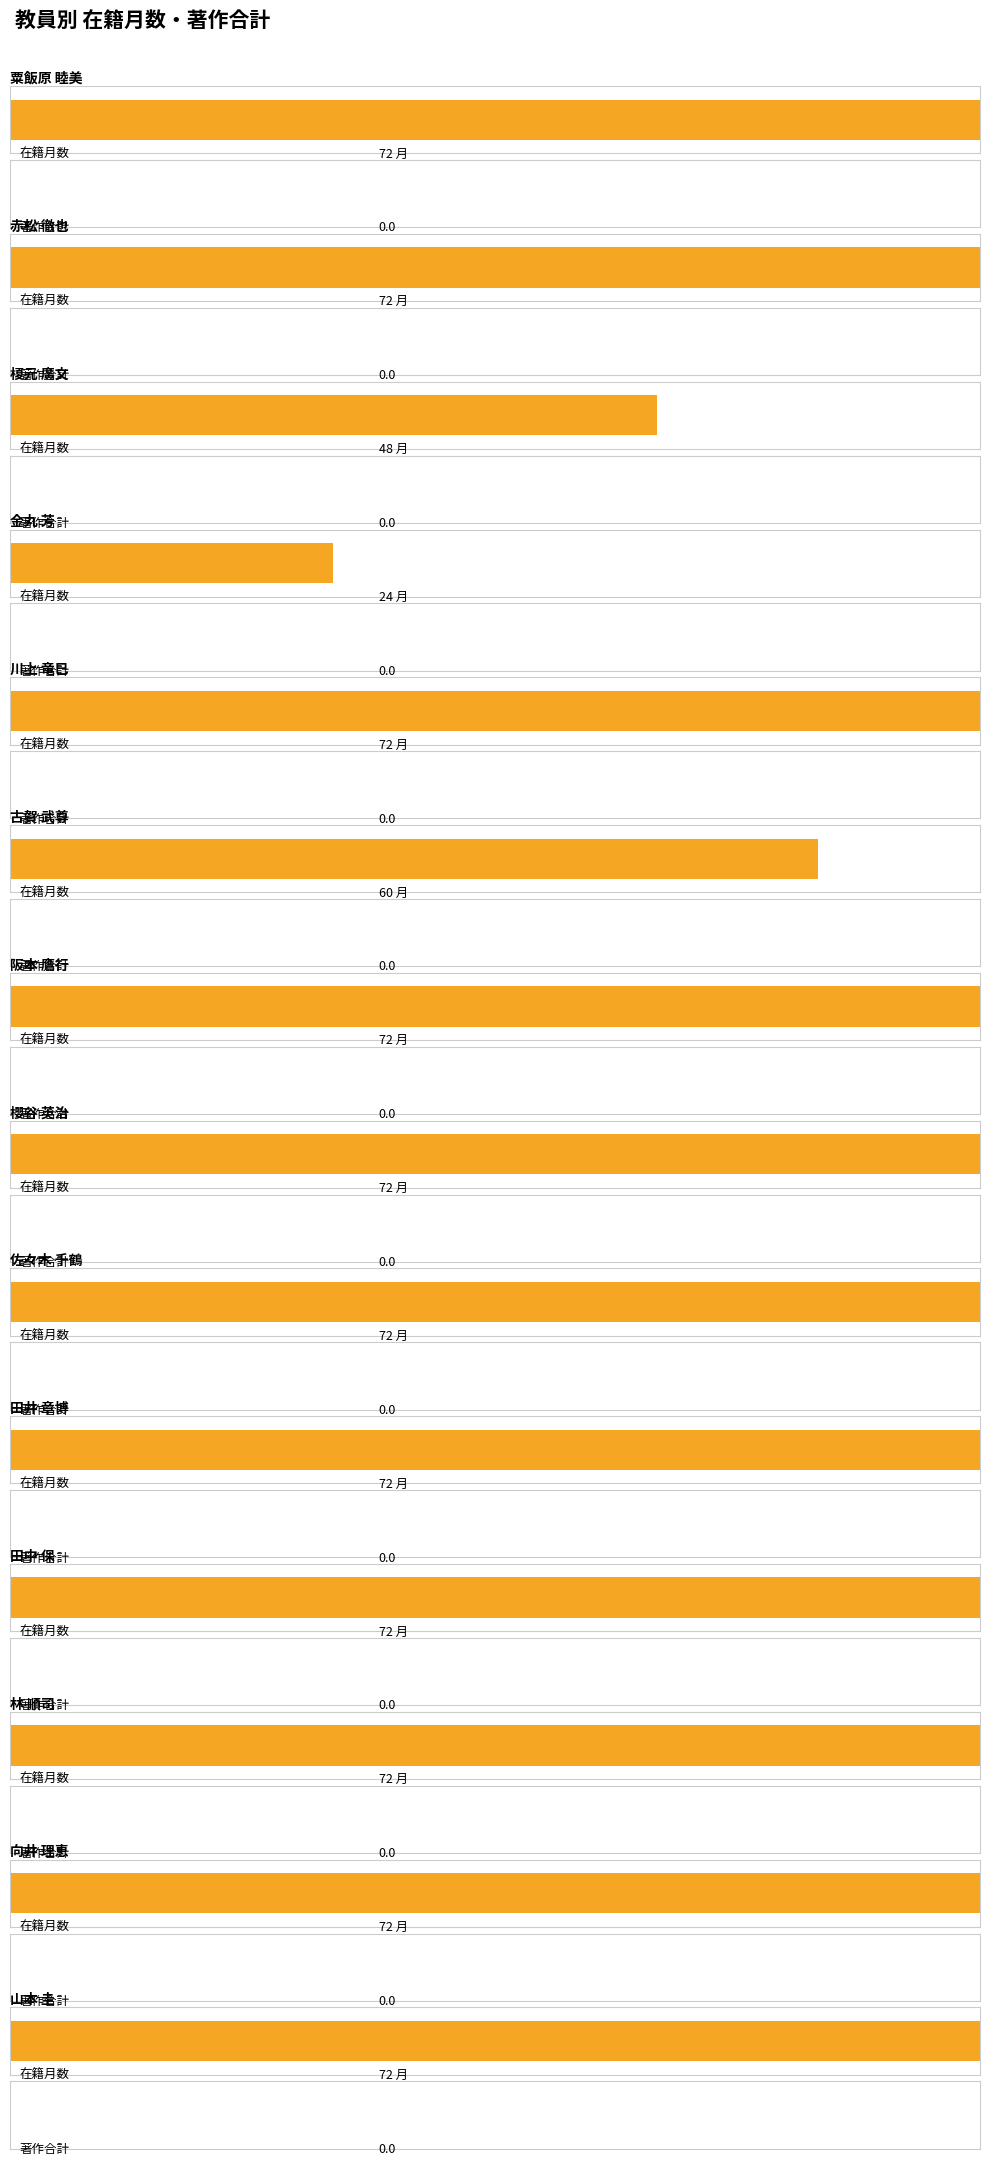

What is the maximum value for 在籍月数?

72